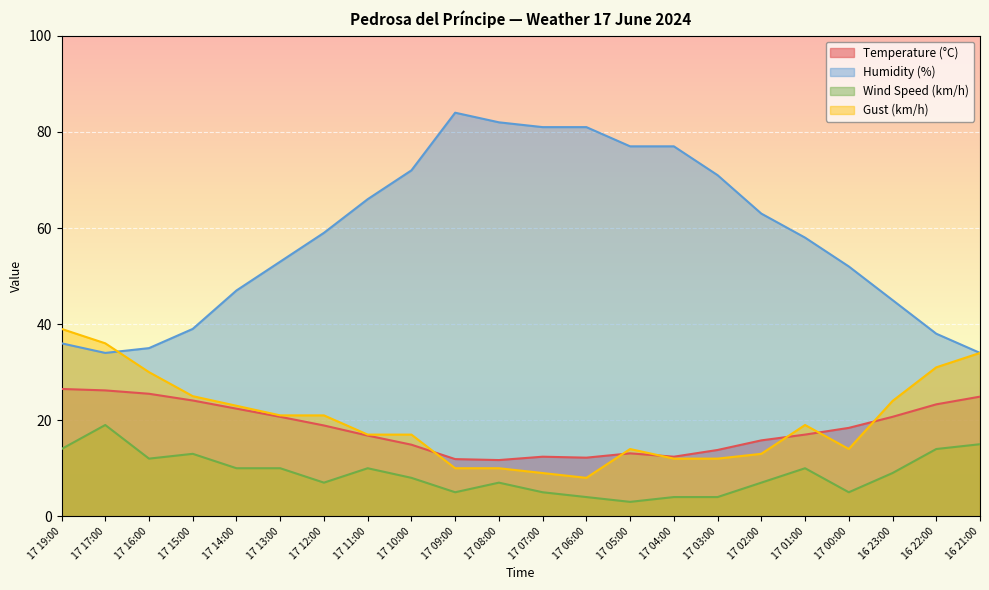

Between 17 02:00 and 17 13:00, which is larger?

17 13:00